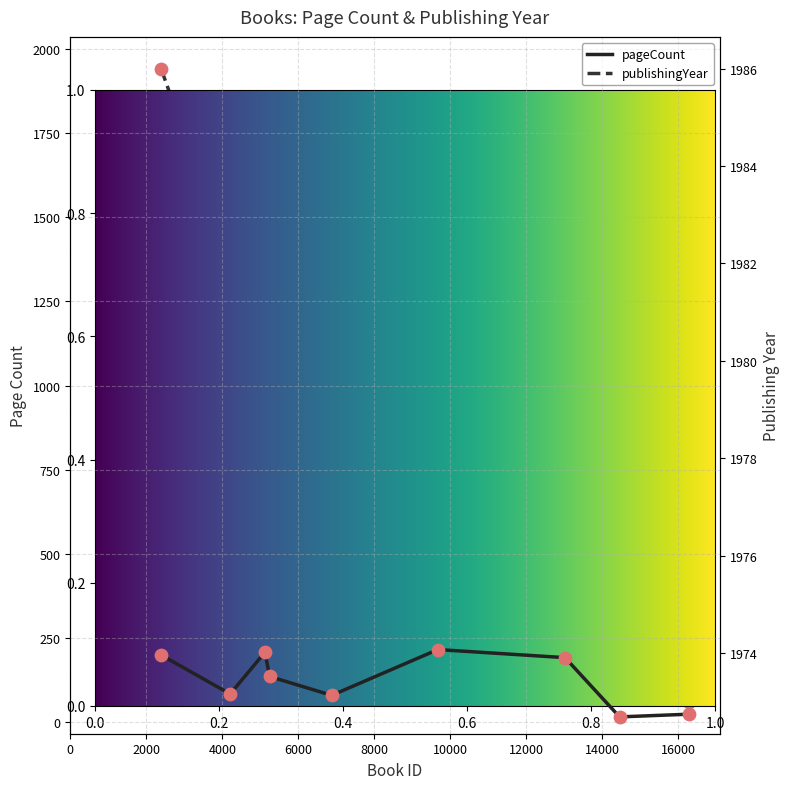

At which category is the sum across all series the highest?

9673